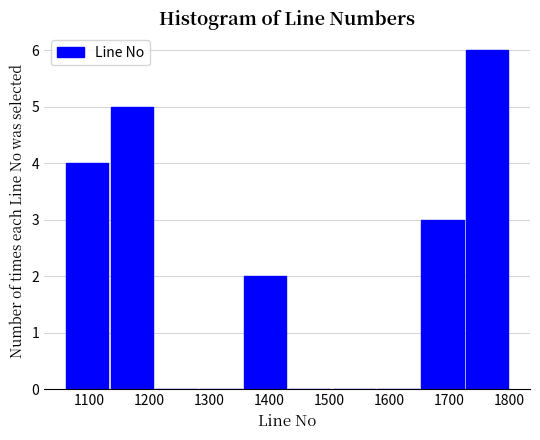

How tall is the bar that spans 1652 to 1726 on the x-axis? Neither the bar edges nor the heights are printed on the chart, so give them approximately, as read against the axes.

3